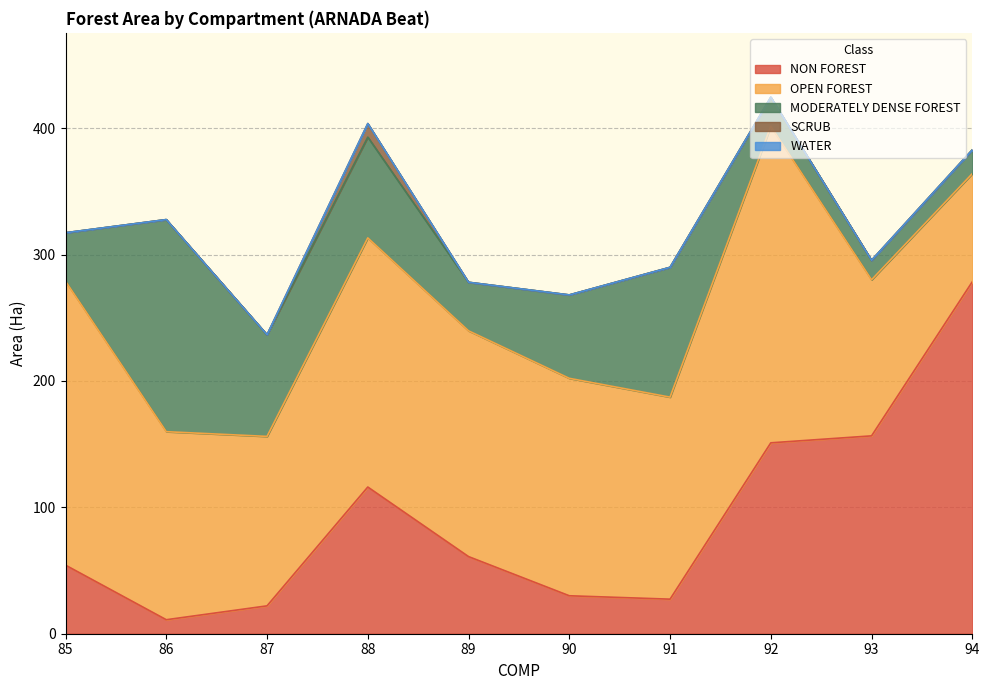

At which category is the sum across all series the highest?

92